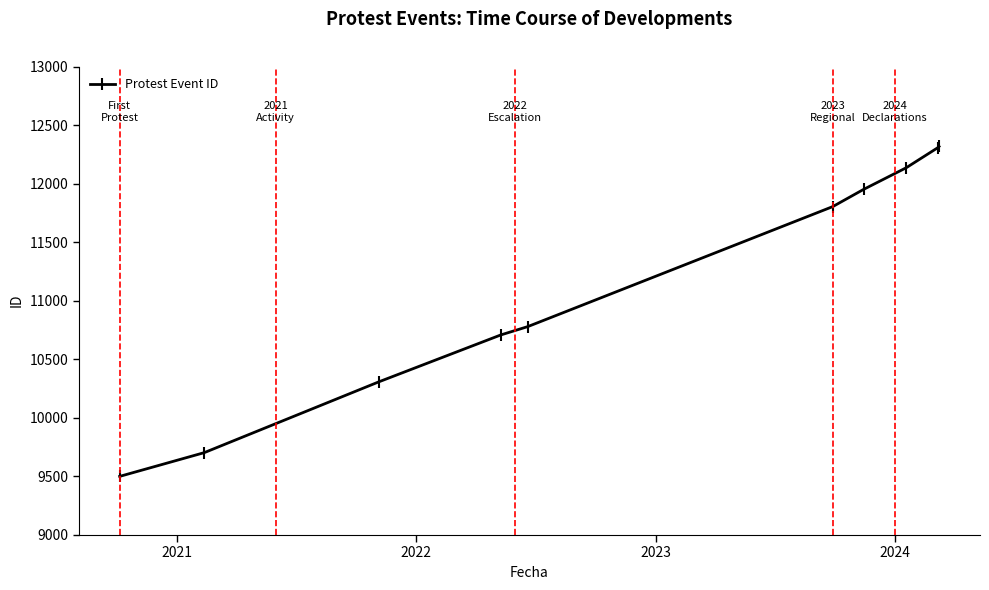

What is the greatest value displayed?

12318